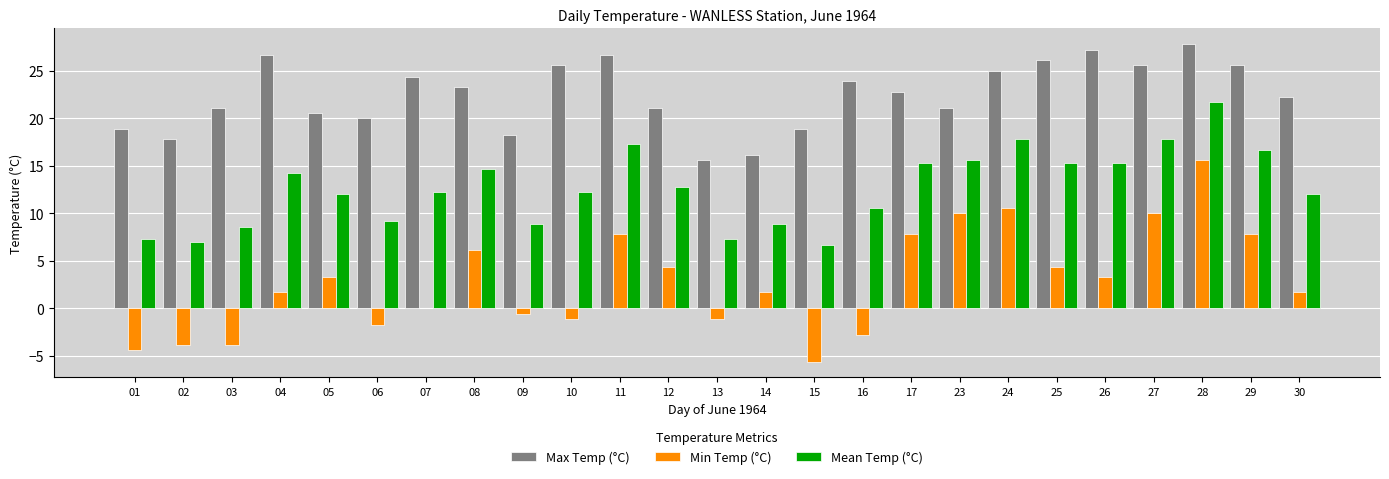

How many distinct data groups are displayed?

3